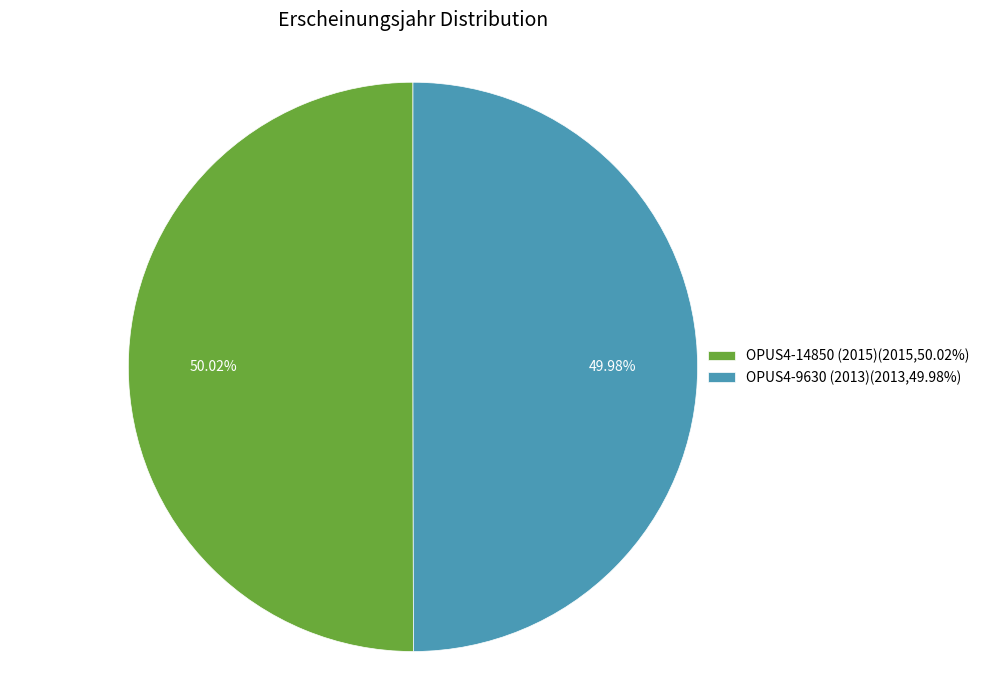

Combined, do OPUS4-14850 (2015)(2015,50.02%) and OPUS4-9630 (2013)(2013,49.98%) account for over 50%?

Yes